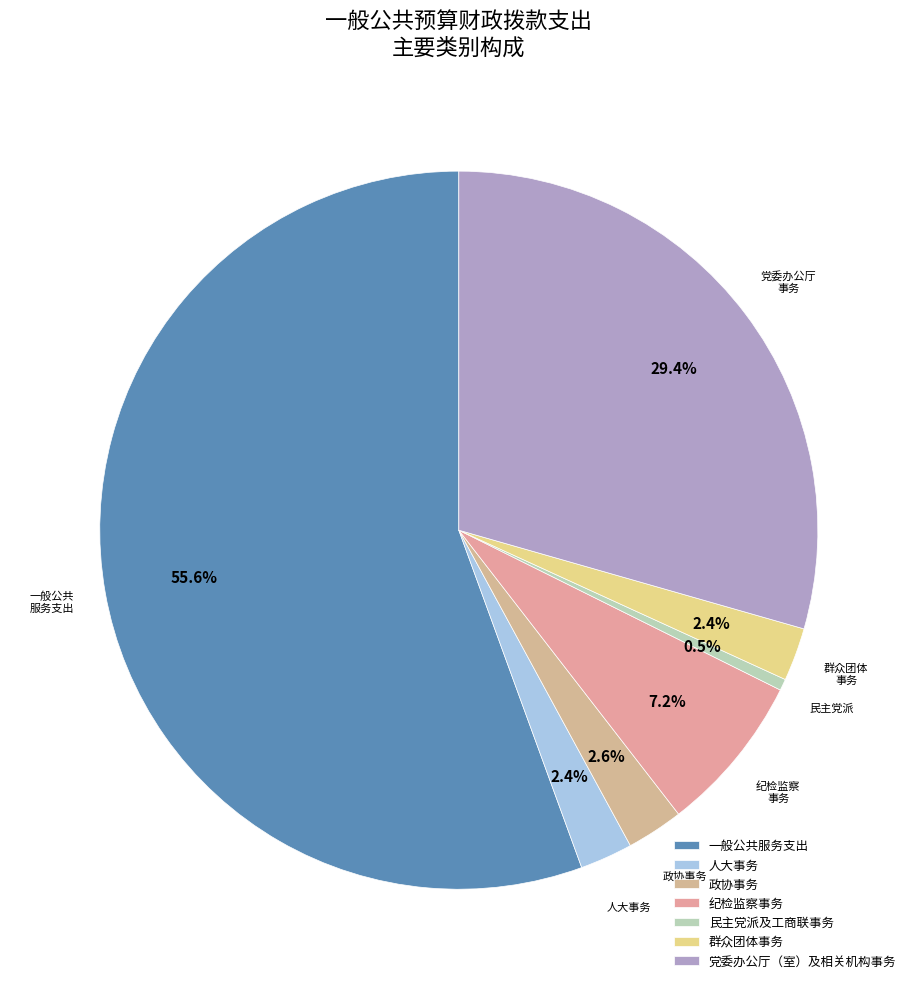

What is the largest slice in the pie chart?

一般公共服务支出